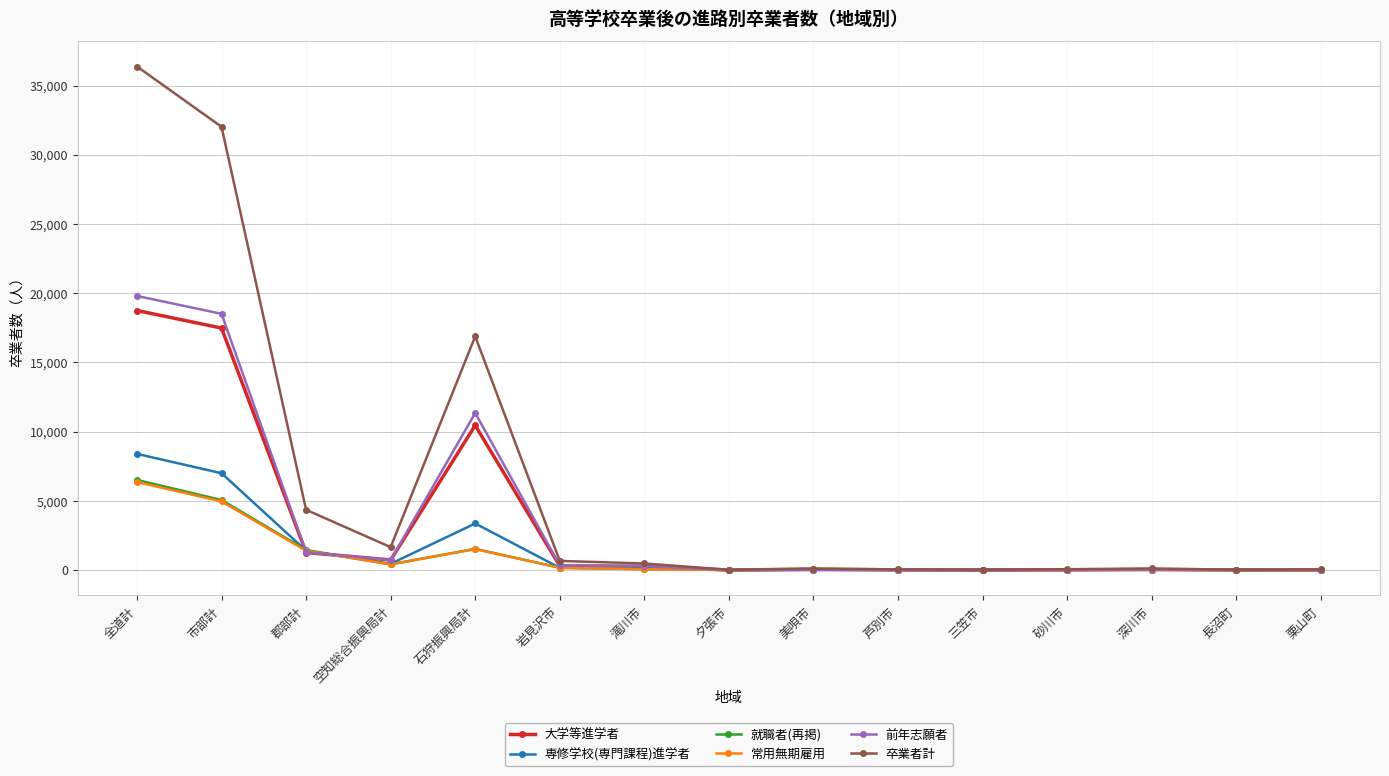

At which label does 卒業者計 reach its peak?

全道計